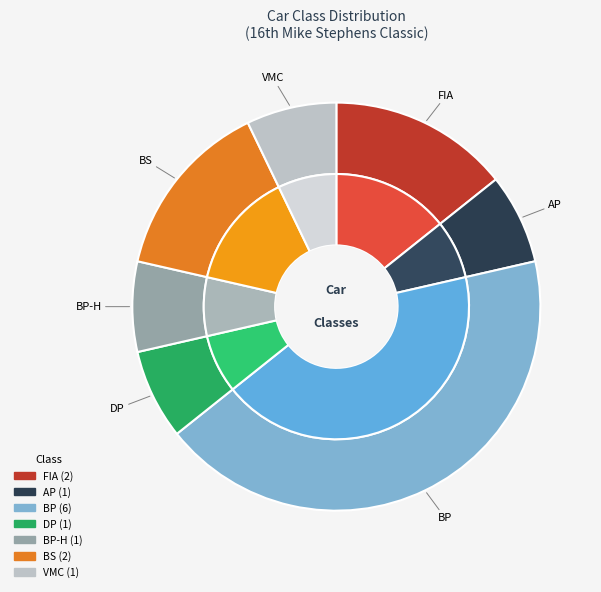

Count the number of slices in the pie.

7